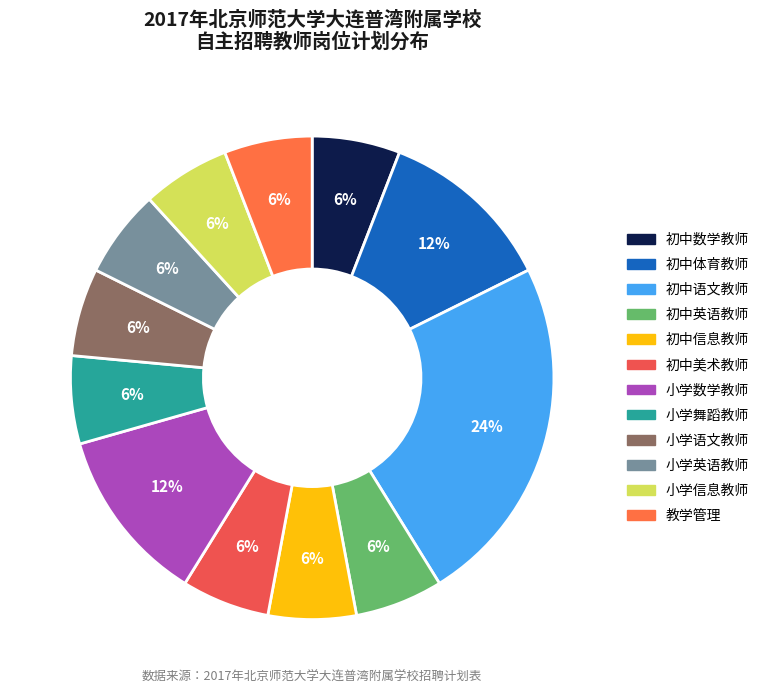

To the nearest percent, what is the combined percentage of 初中信息教师 and 初中语文教师?

29%